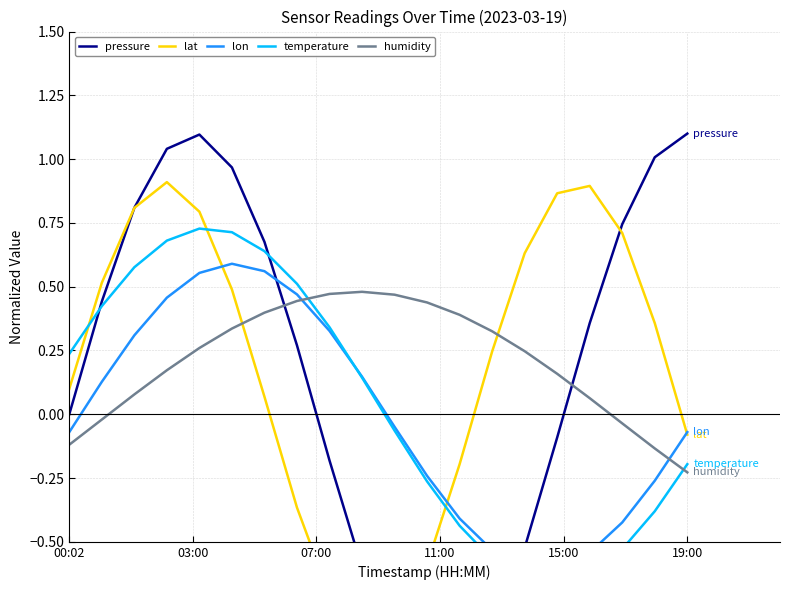

Does the chart display data point markers on the line(s)?

No